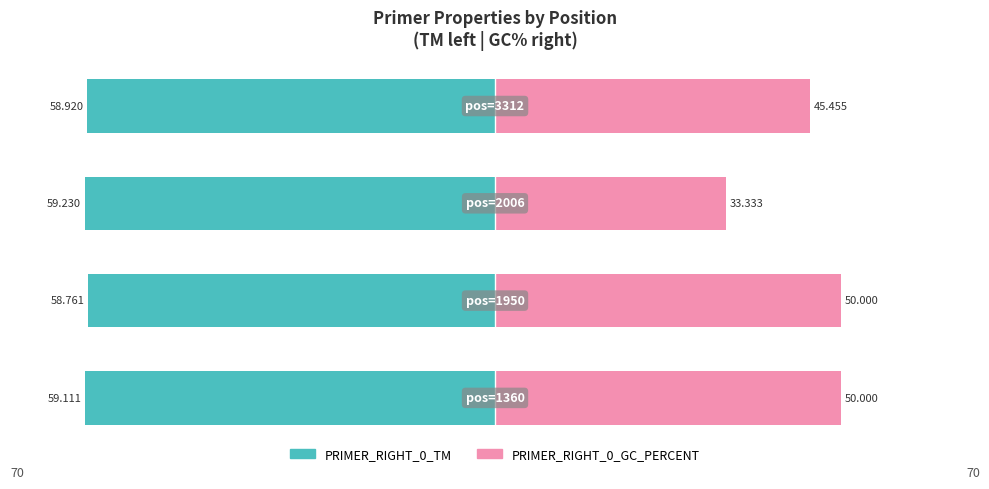

Reading left to right, list all the values displayed in this chart.

PRIMER_RIGHT_0_TM: 0=-59.1	1=-58.8	2=-59.2	3=-58.9
PRIMER_RIGHT_0_GC_PERCENT: 0=50.0	1=50.0	2=33.3	3=45.5